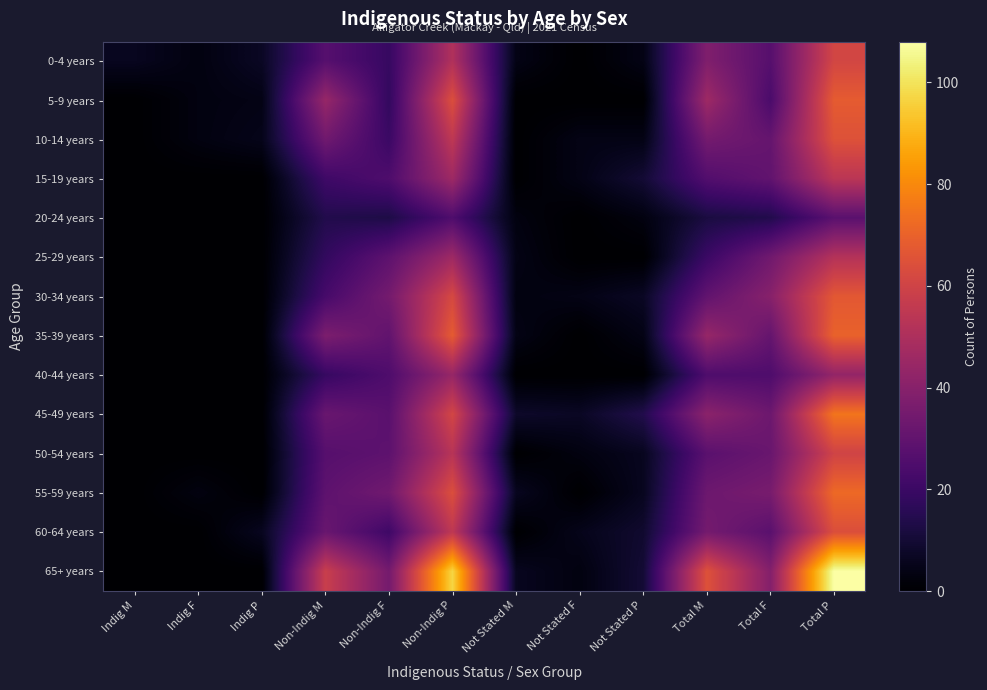

What is the total value across all series at Total P?

887